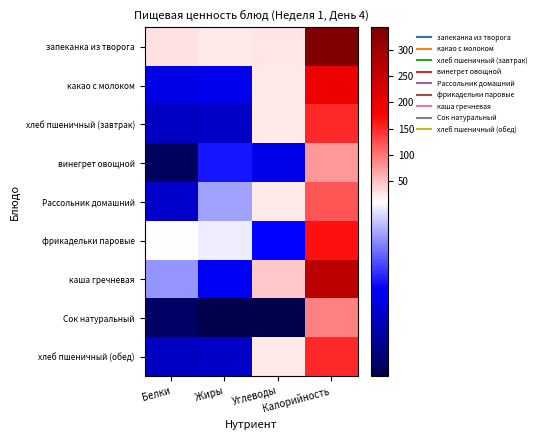

Rank the series by their maximum value, from highest to lowest.

запеканка из творога, каша гречневая, какао с молоком, фрикадельки паровые, хлеб пшеничный (завтрак), хлеб пшеничный (обед), Рассольник домашний, Сок натуральный, винегрет овощной